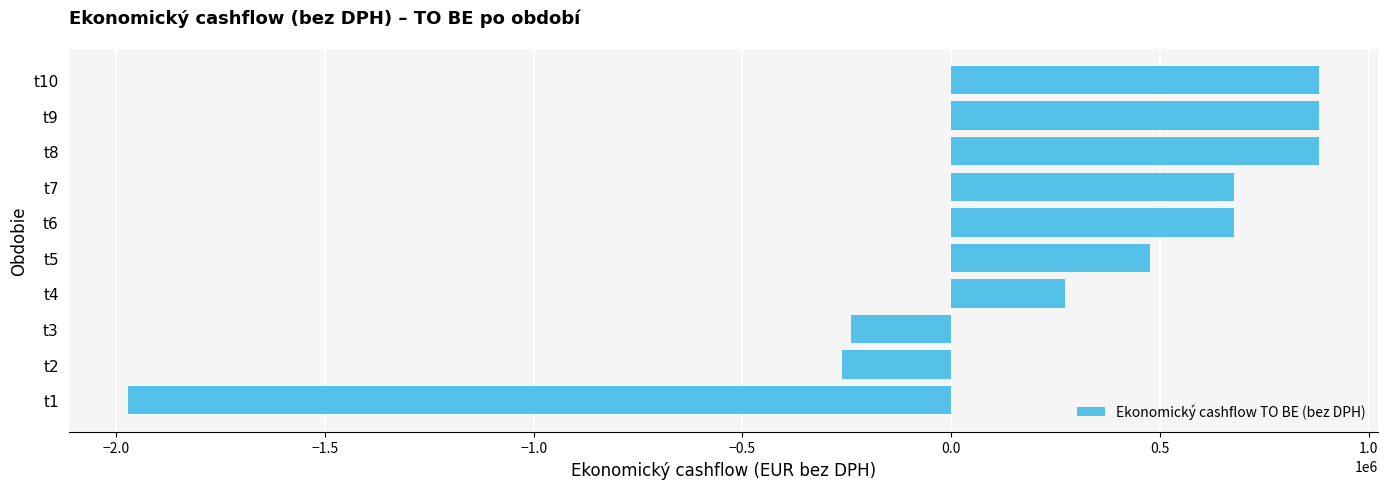

Which has a higher value, t1 or t9?

t9